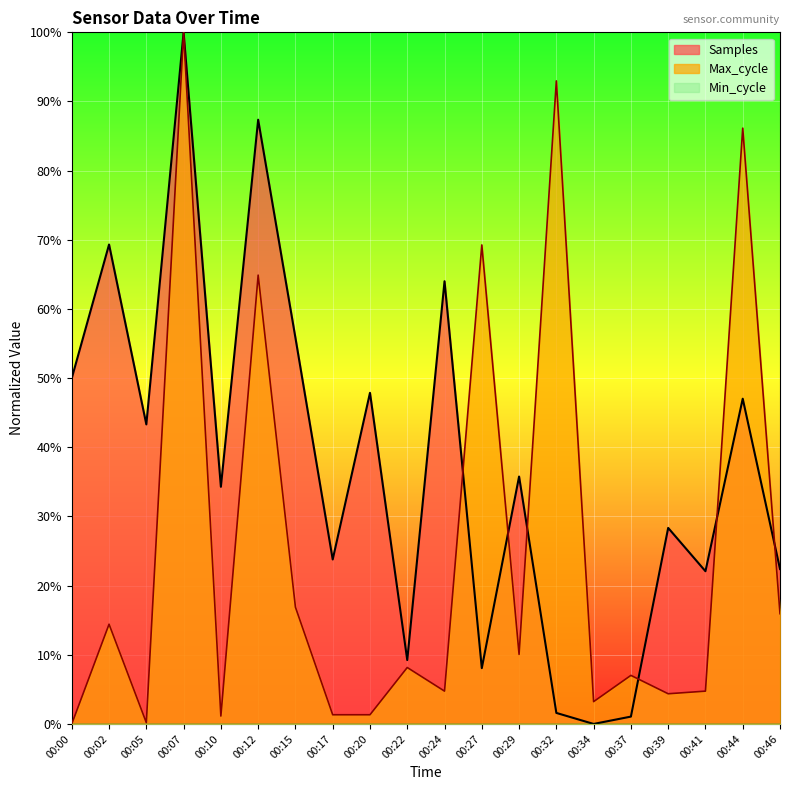

List the labels in order of Samples value, largest first.

00:07, 00:12, 00:02, 00:24, 00:15, 00:00, 00:20, 00:44, 00:05, 00:29, 00:10, 00:39, 00:17, 00:46, 00:41, 00:22, 00:27, 00:32, 00:37, 00:34